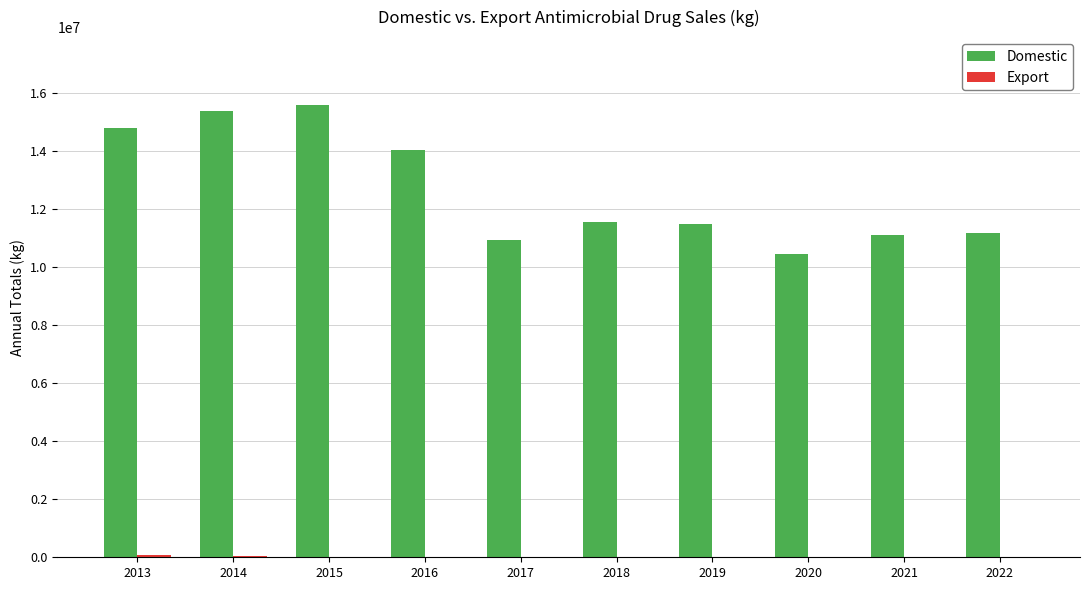

What is the maximum value for Domestic?

15577939.9